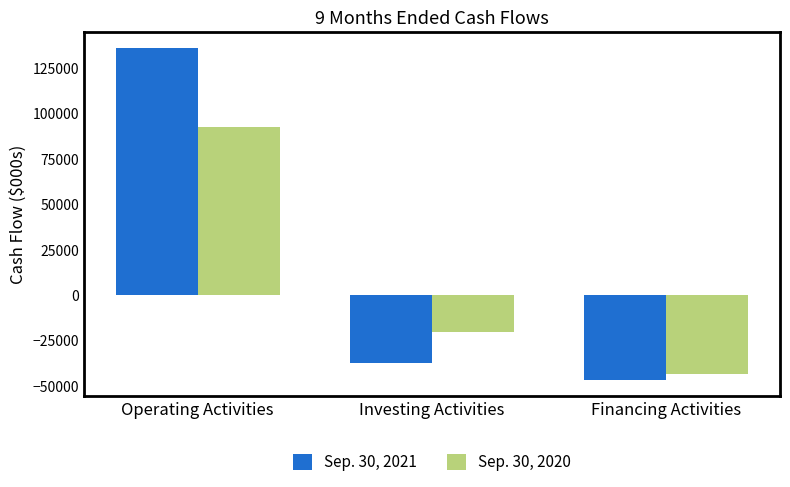

What is the total value across all series at Financing Activities?

-90304